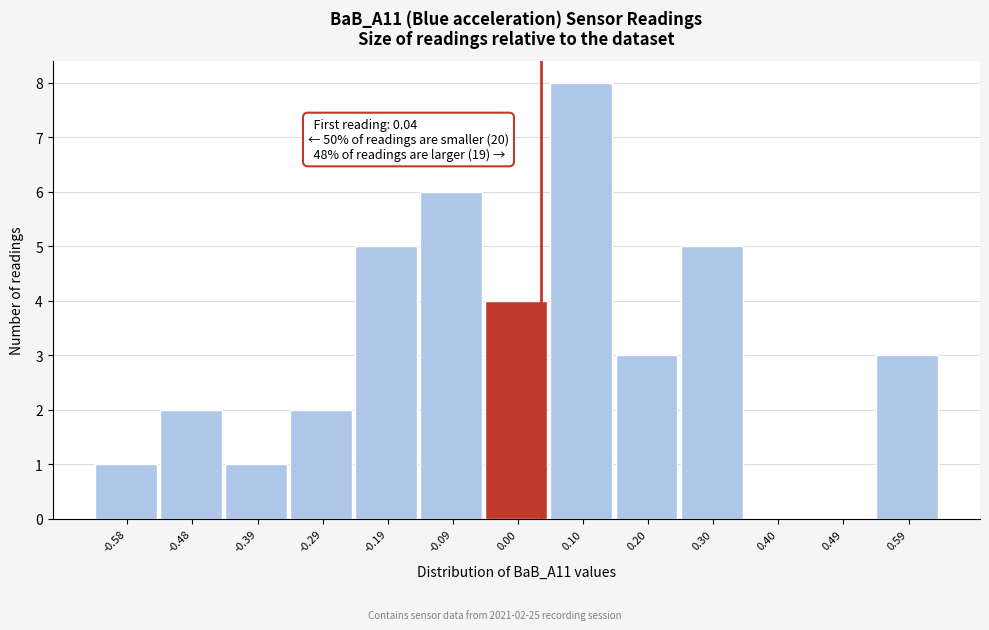

Which range on the x-axis has the tallest bar?

0.05 to 0.15